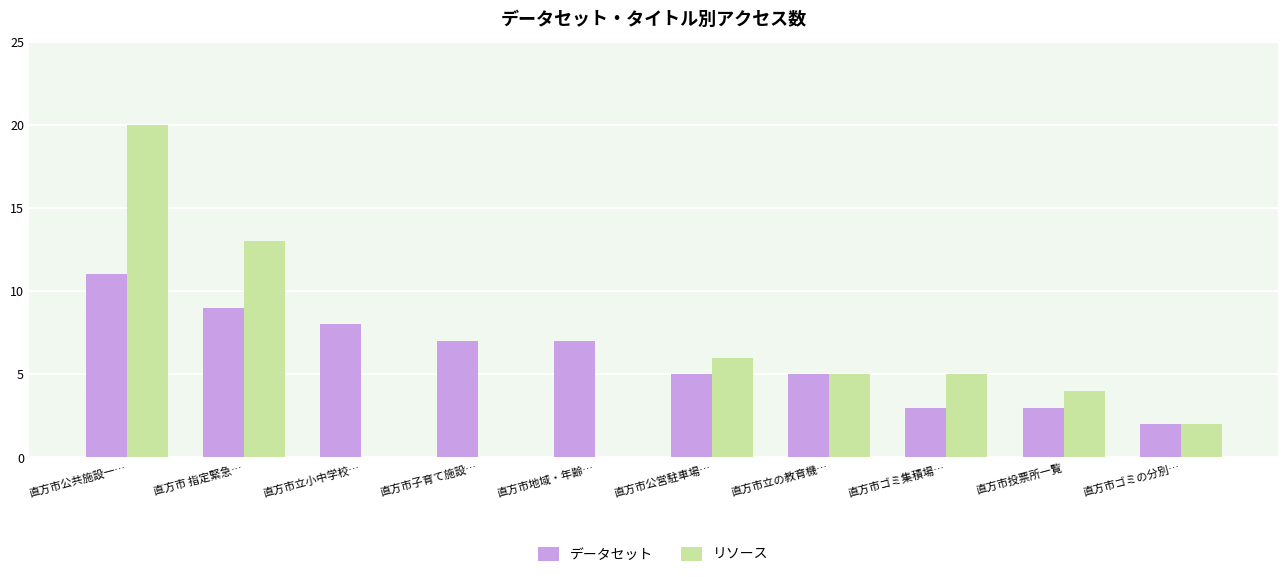

Count the number of data series in this chart.

2